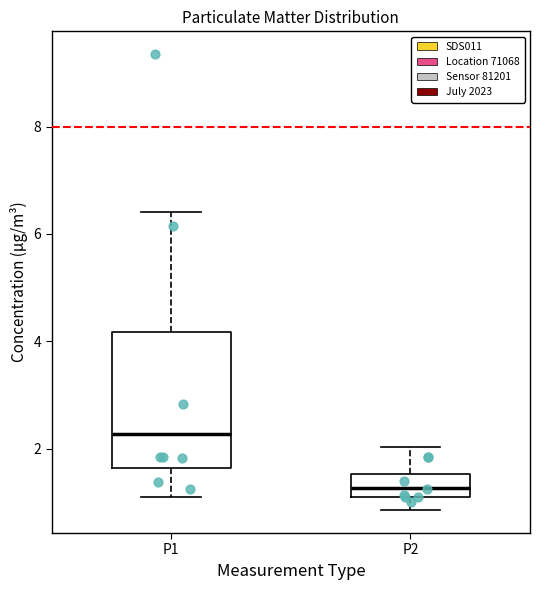

Reading left to right, read every box against the y-axis: the position of its median line, the range the box covers, and the ends of its whiskers. The values are not printed on the chart, so give them approximately, as read against the axis.

P1: median 2.2, box 1.6 to 4.2, whiskers 1.2 to 6.4
P2: median 1.2 (inside the box), box 1.2 to 1.6, whiskers 0.8 to 2.0